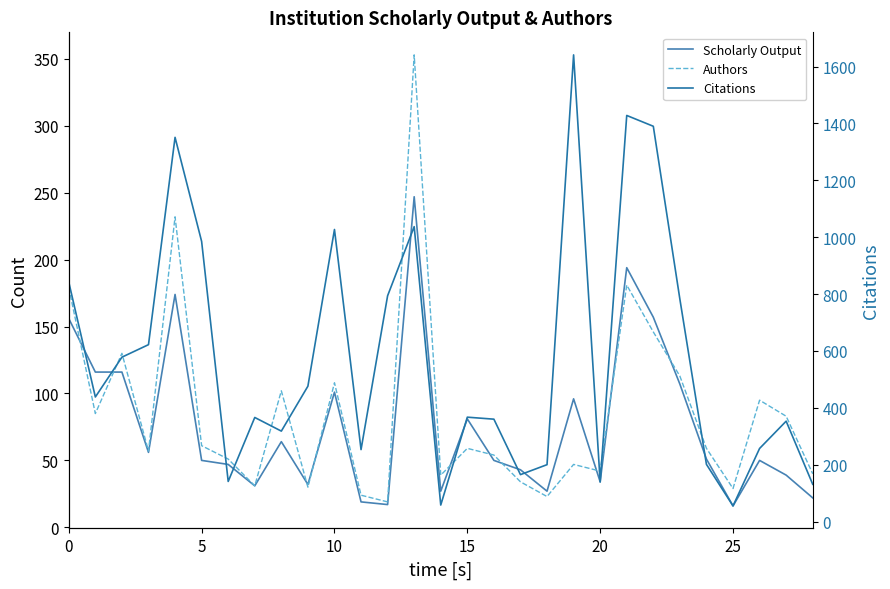

Does the chart display data point markers on the line(s)?

No